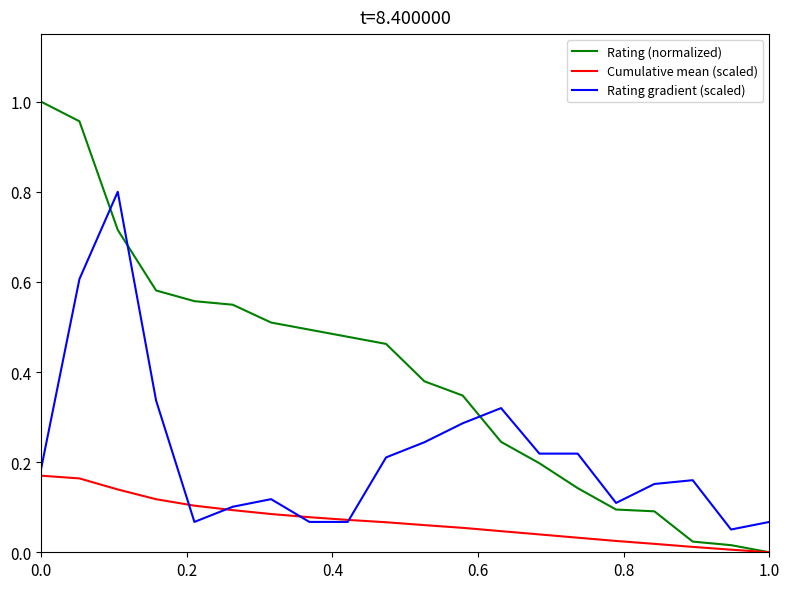

At how many categories does at least one series exceed 0?

20